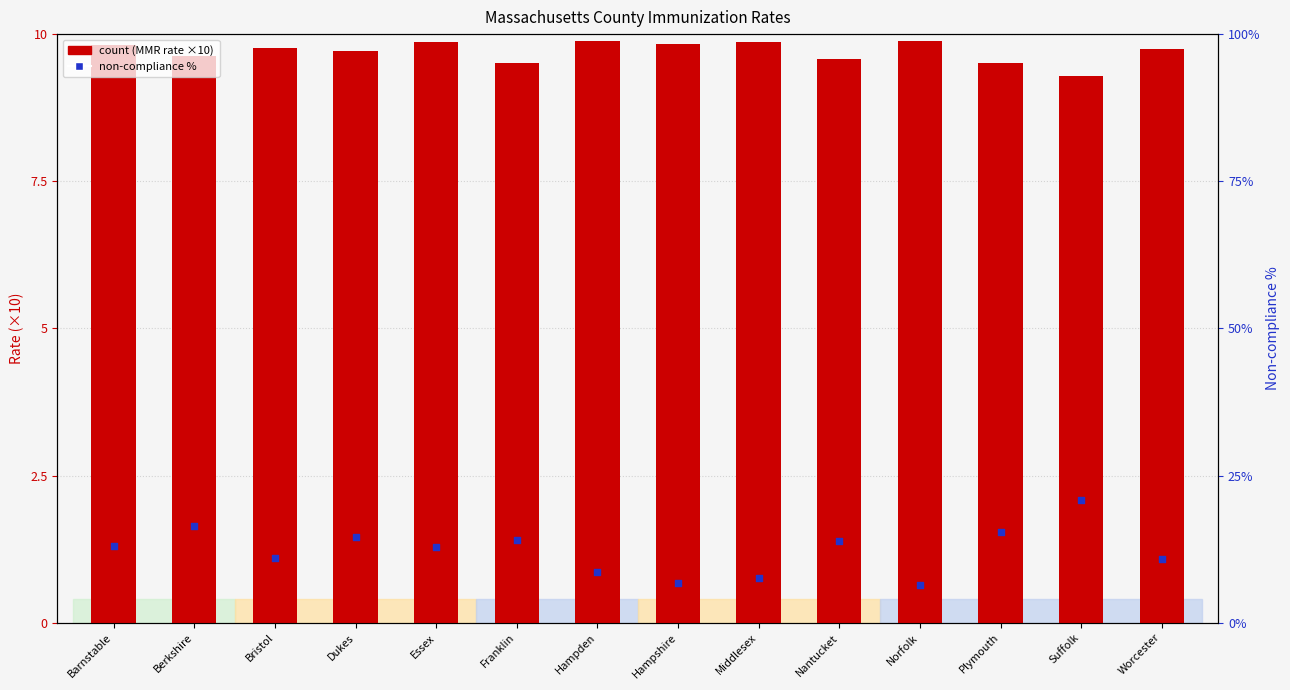

Is the value of Series Complete (×10) at Hampden greater than the value of MMR rate (×10) at Suffolk?

No